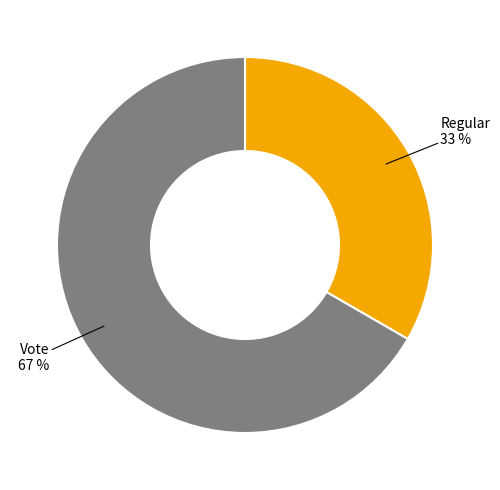

How many segments does this pie chart have?

2